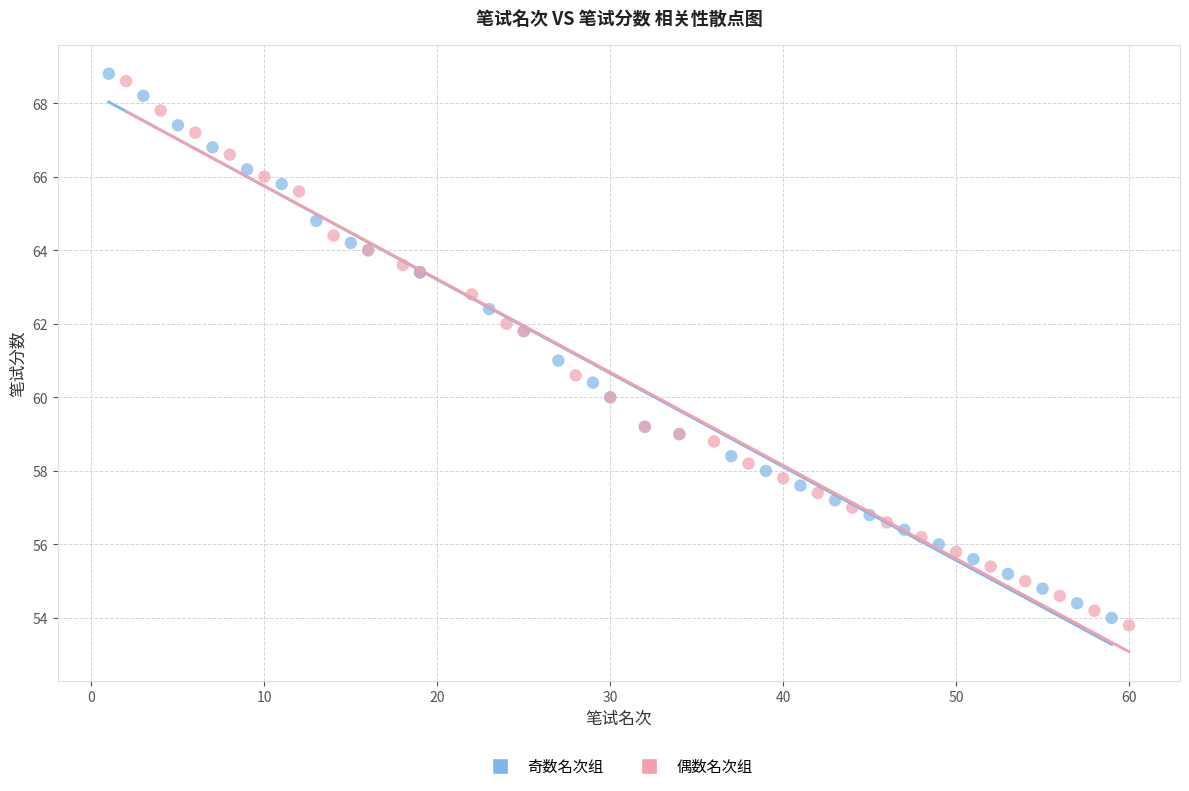

Which series contains the lowest Y value?

偶数名次组